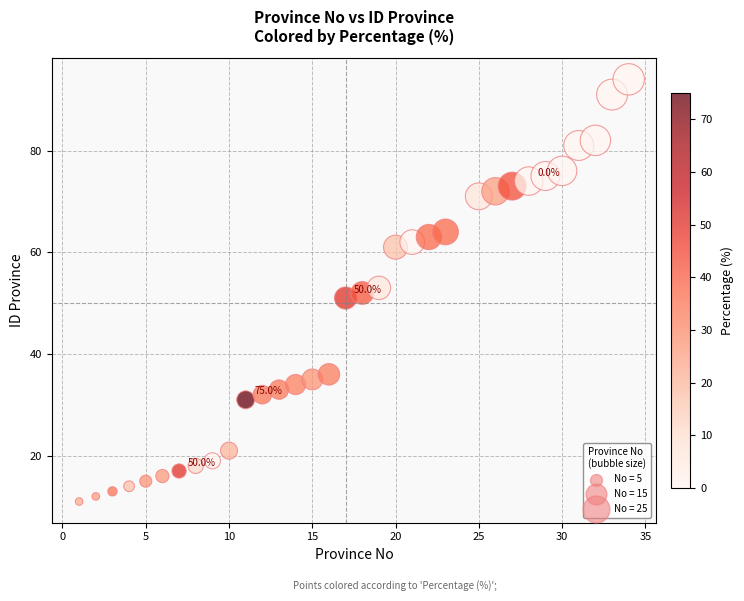

What is the range of Y values (max minus min)?

83